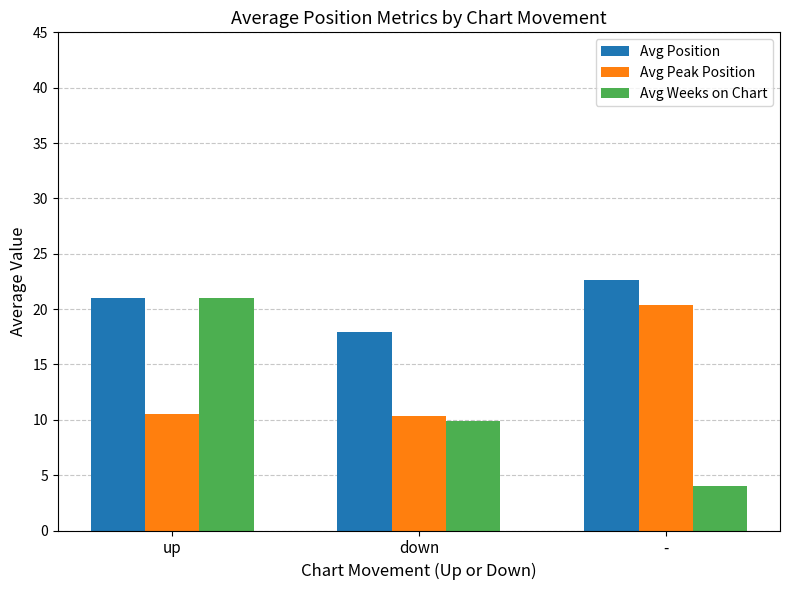

Which series changed the most between down and -?

Avg Peak Position